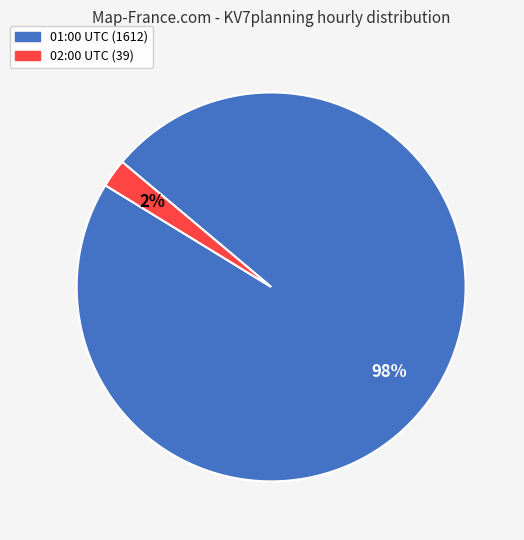

Which category has the smallest portion of the pie?

02:00 UTC (39)